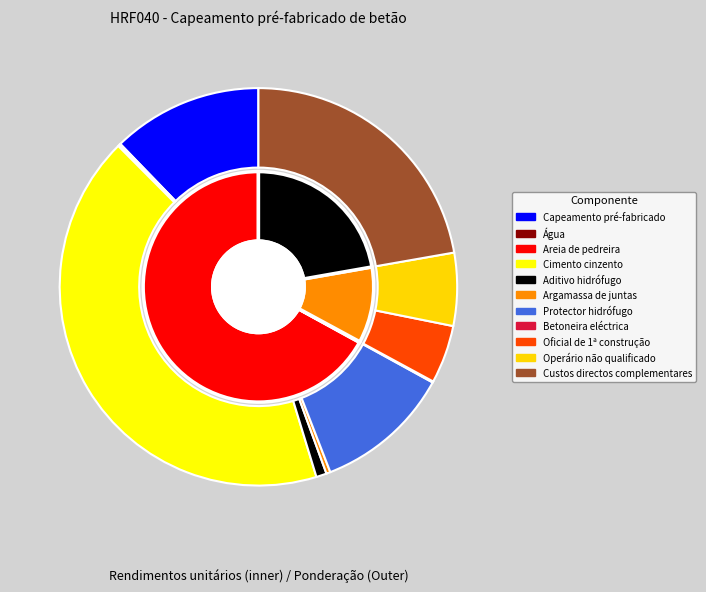

The mt01arg005a slice represents 12% of the pie. True or false?

False